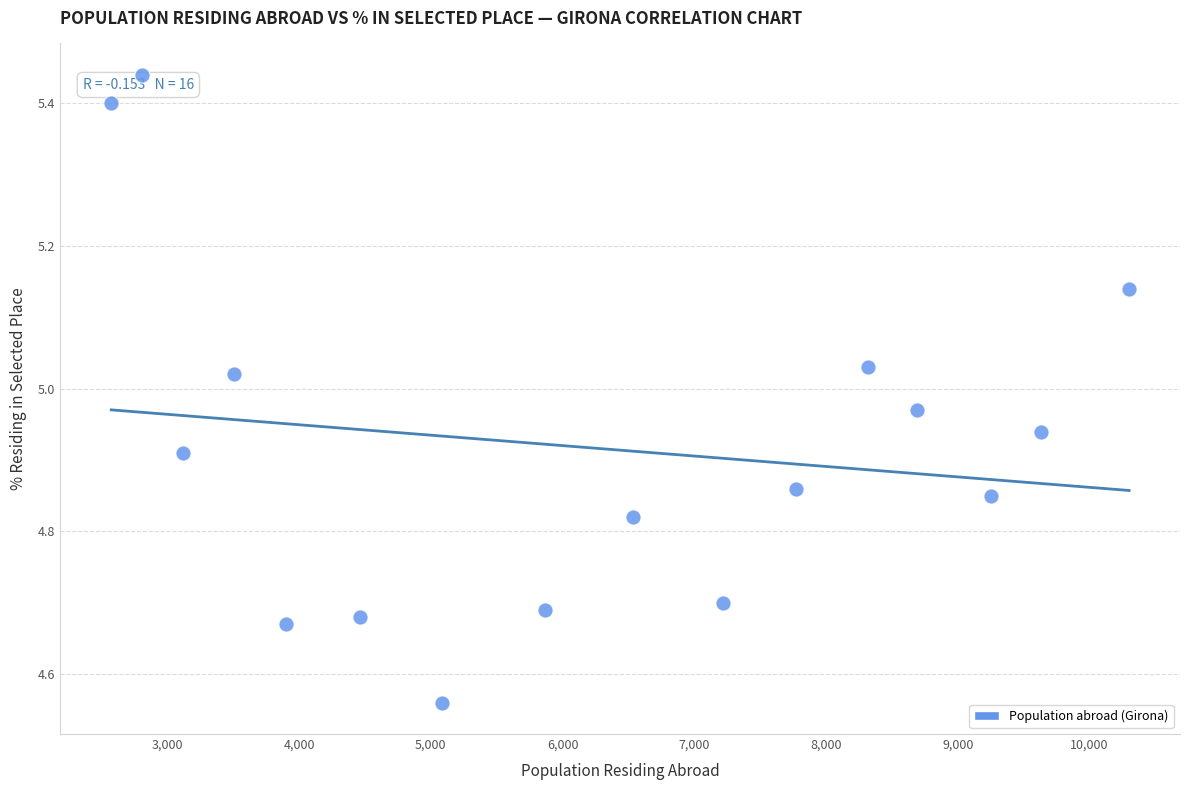

What is the range of X values (max minus min)?

7726.0